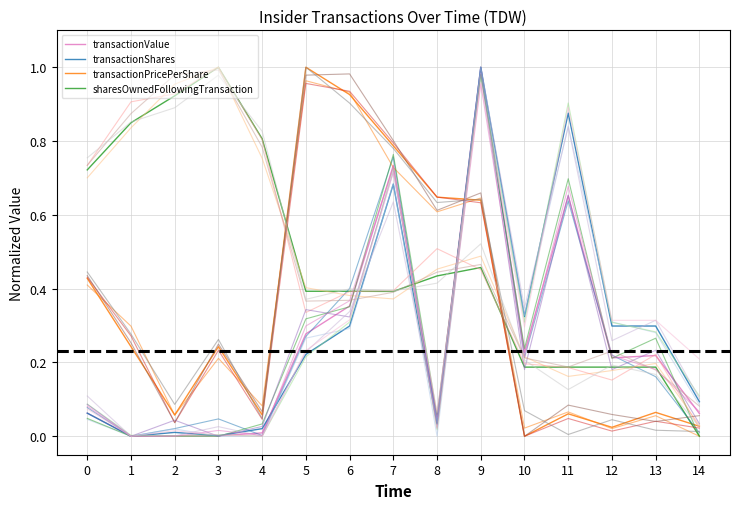

Reading right to left, list all the values displayed in this chart.

transactionValue: 14=0.1	13=0.2	12=0.2	11=0.7	10=0.2	9=1.0	8=0.0	7=0.7	6=0.4	5=0.3	4=0.0	3=0.0	2=0.0	1=0.0	0=0.1
transactionShares: 14=0.1	13=0.3	12=0.3	11=0.9	10=0.3	9=1.0	8=0.0	7=0.7	6=0.3	5=0.2	4=0.0	3=0.0	2=0.0	1=0.0	0=0.1
transactionPricePerShare: 14=0.0	13=0.1	12=0.0	11=0.1	10=0.0	9=0.6	8=0.6	7=0.8	6=0.9	5=1.0	4=0.1	3=0.2	2=0.1	1=0.2	0=0.4
sharesOwnedFollowingTransaction: 14=0.0	13=0.2	12=0.2	11=0.2	10=0.2	9=0.5	8=0.4	7=0.4	6=0.4	5=0.4	4=0.8	3=1.0	2=0.9	1=0.8	0=0.7